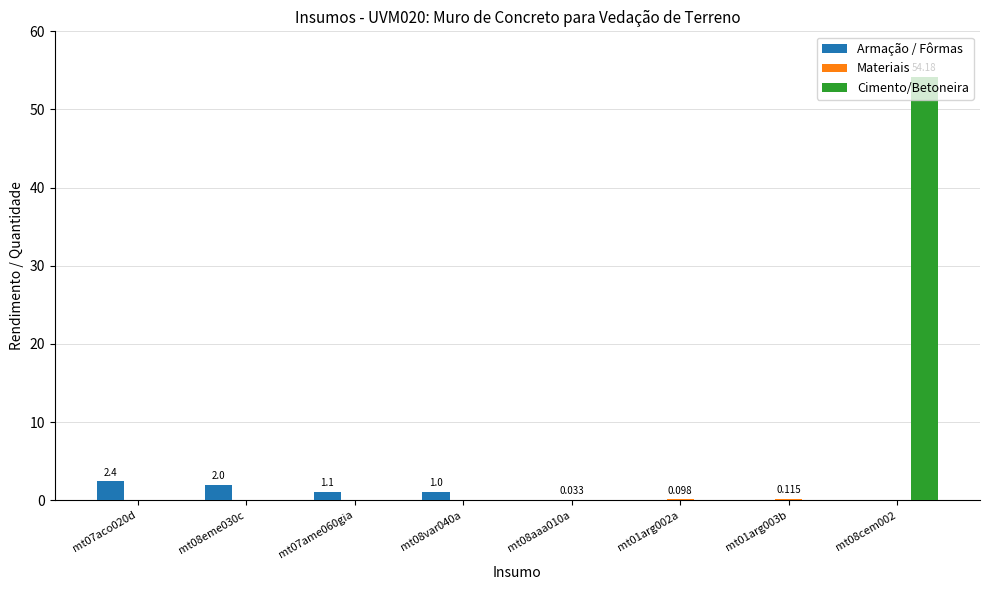

Which series has the largest total across all categories?

Cimento/Betoneira